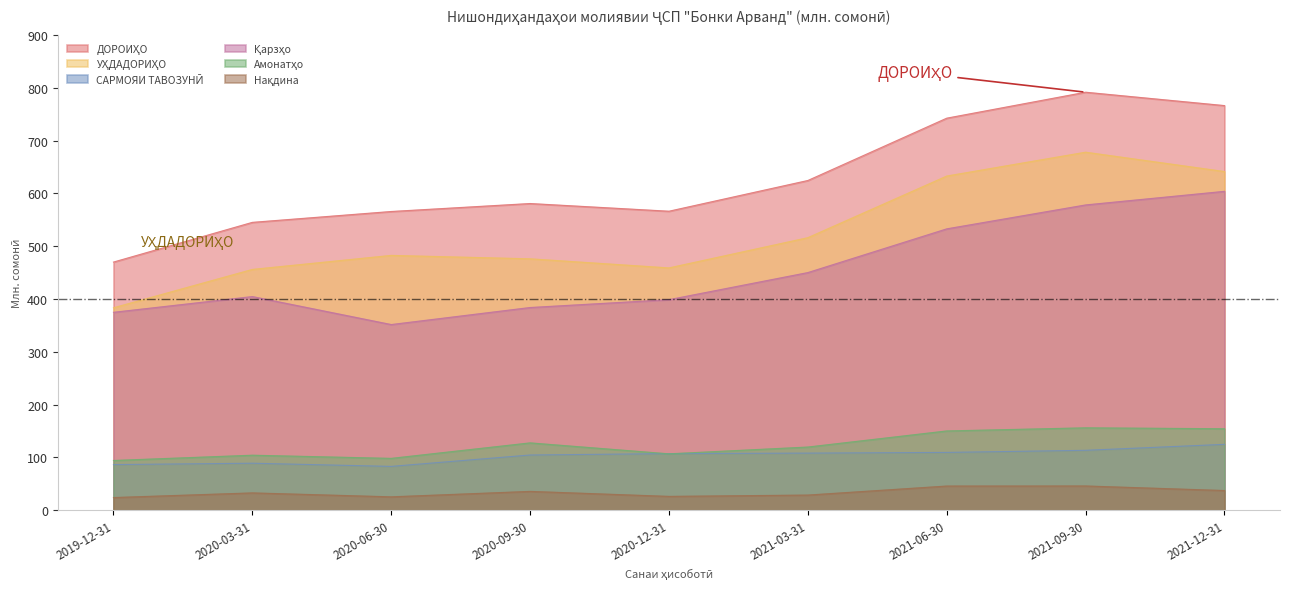

True or false: Нақдина and УҲДАДОРИҲО intersect in this chart.

False